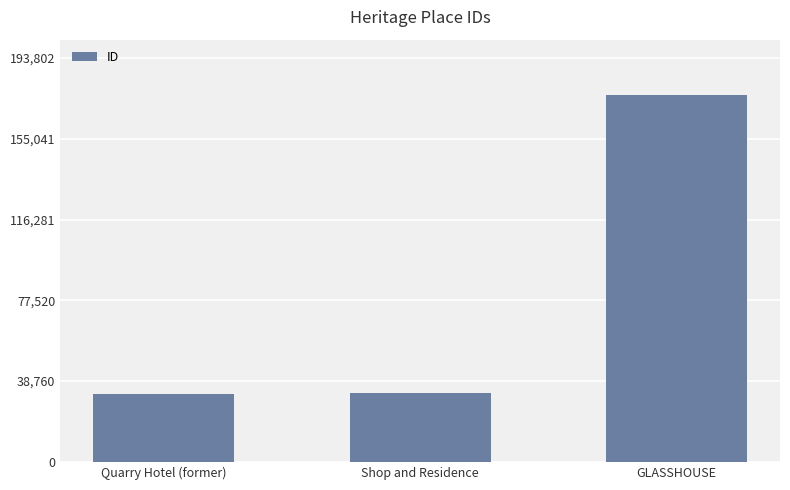

The value at GLASSHOUSE is 91407. True or false?

False